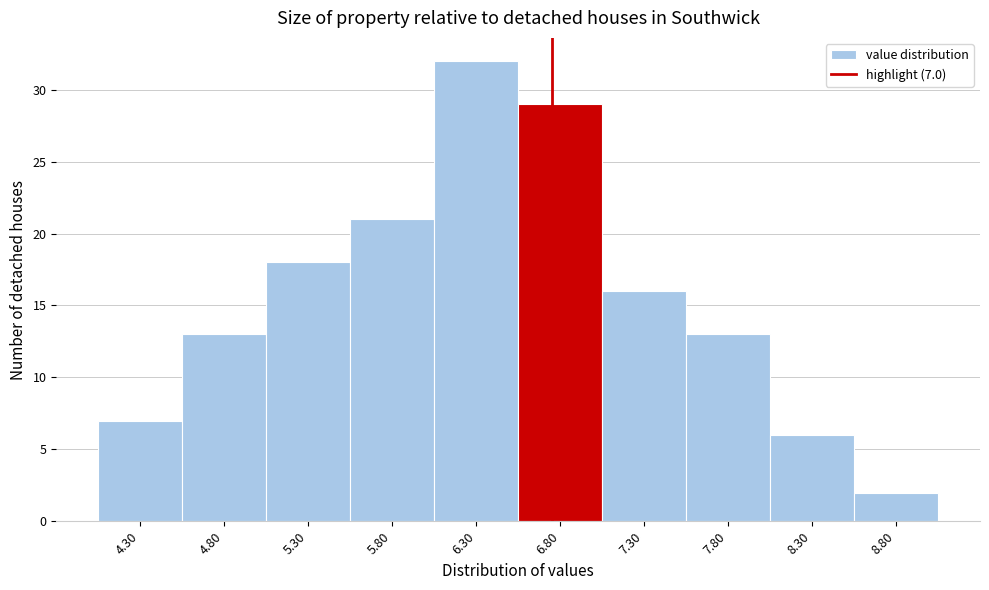

Reading left to right, list all the values displayed in this chart.

4.30=7	4.80=13	5.30=18	5.80=21	6.30=32	6.80=29	7.30=16	7.80=13	8.30=6	8.80=2